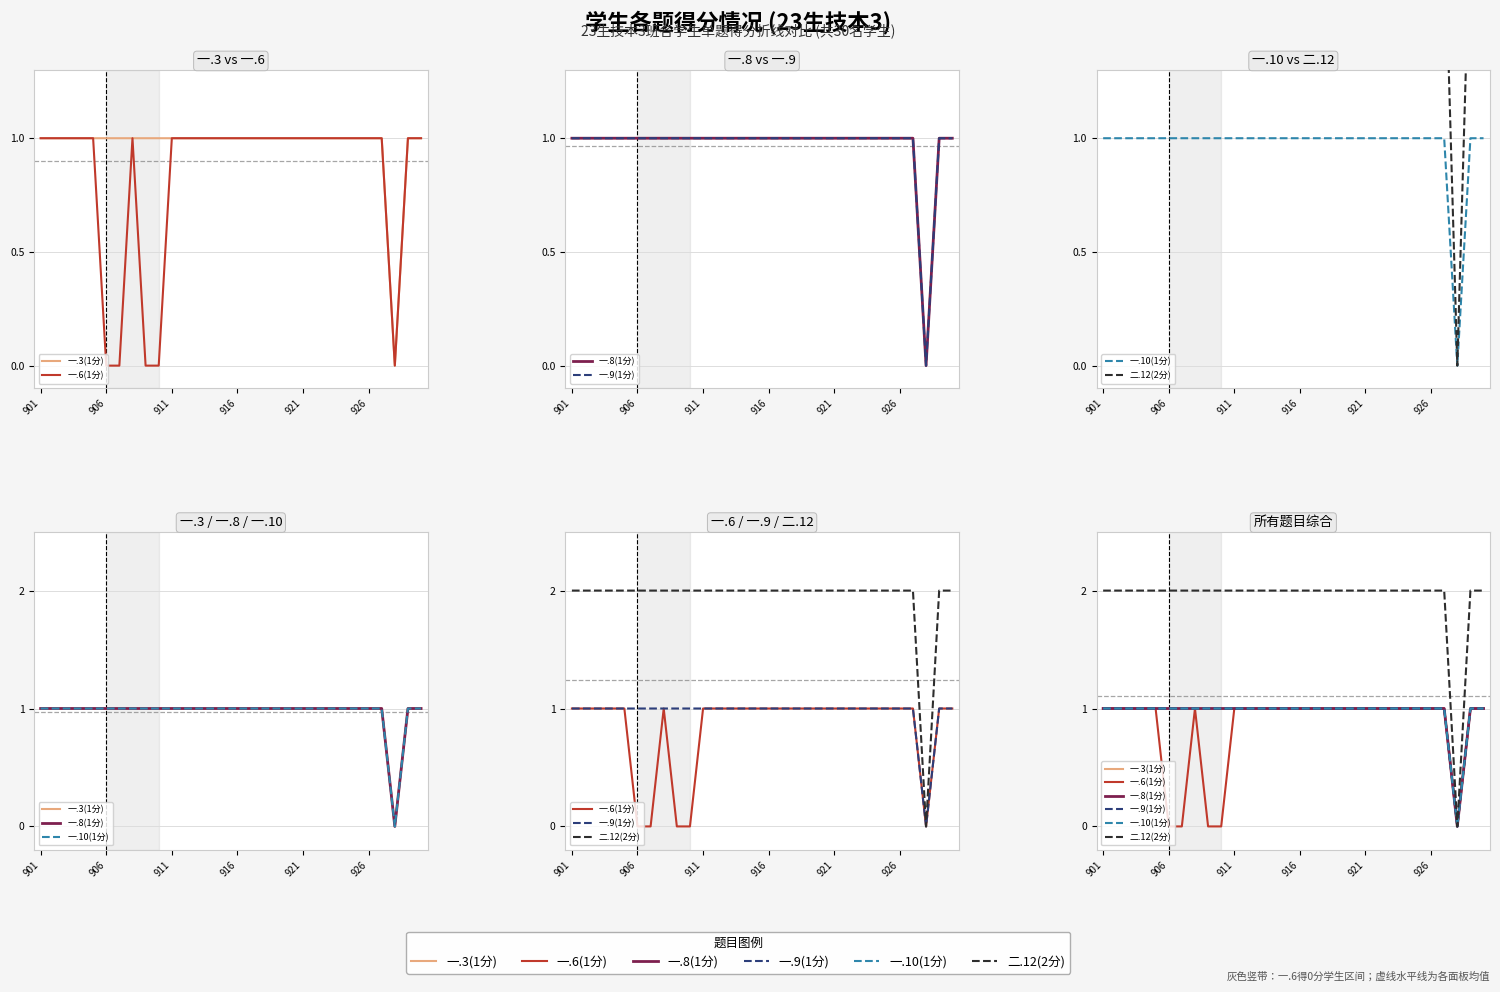

Count the number of data series in this chart.

6